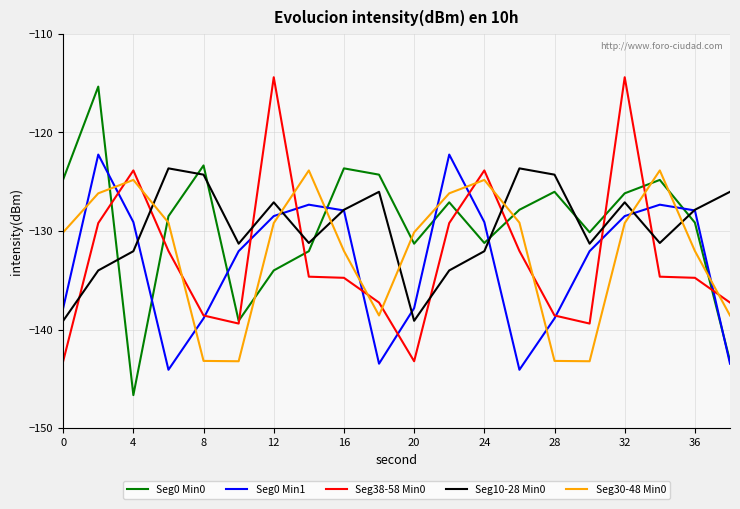

What are all the series names shown in the legend?

Seg0 Min0, Seg0 Min1, Seg38-58 Min0, Seg10-28 Min0, Seg30-48 Min0